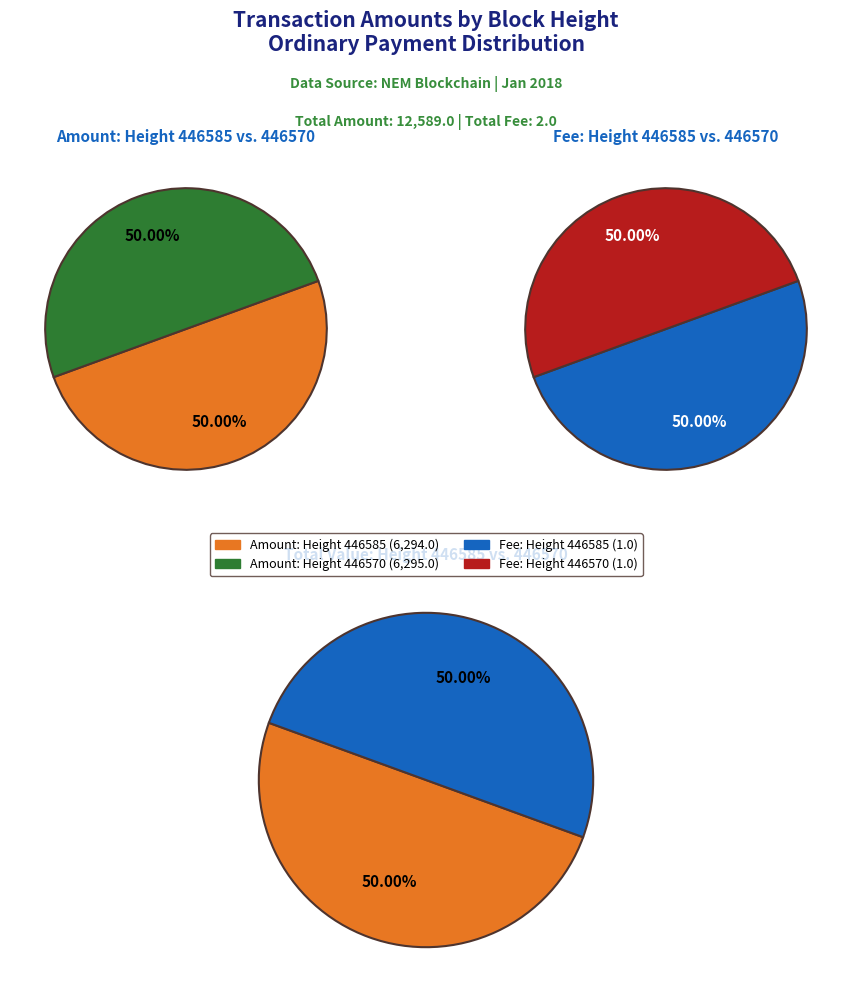

To the nearest percent, what portion does 446570 represent?

50%